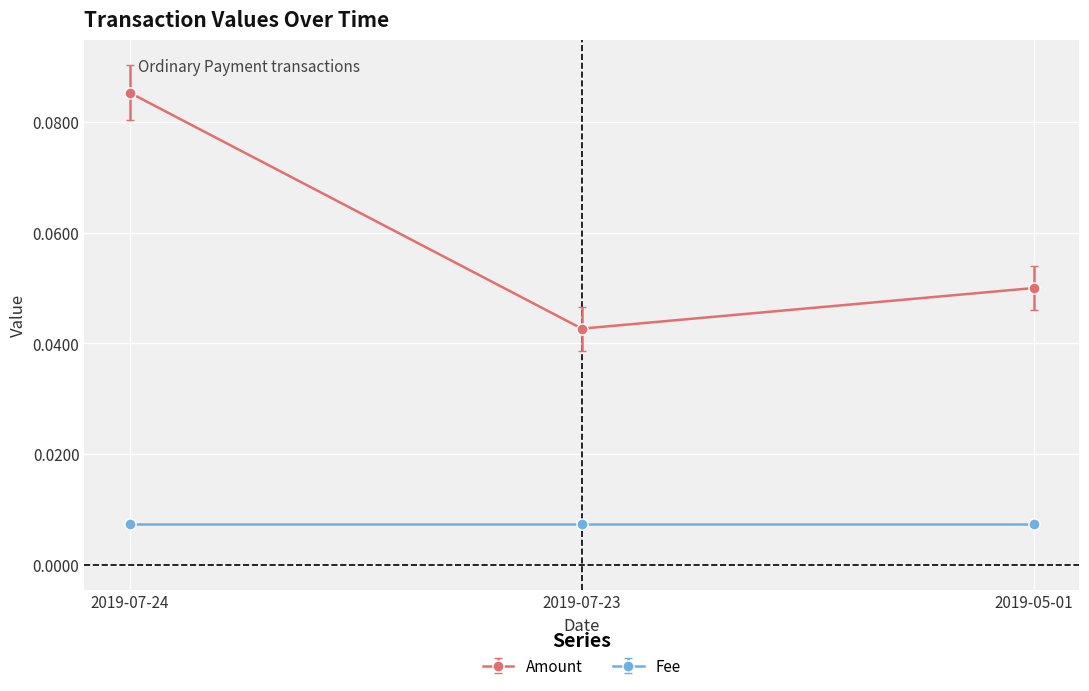

What position from the right is 2019-07-24?

3